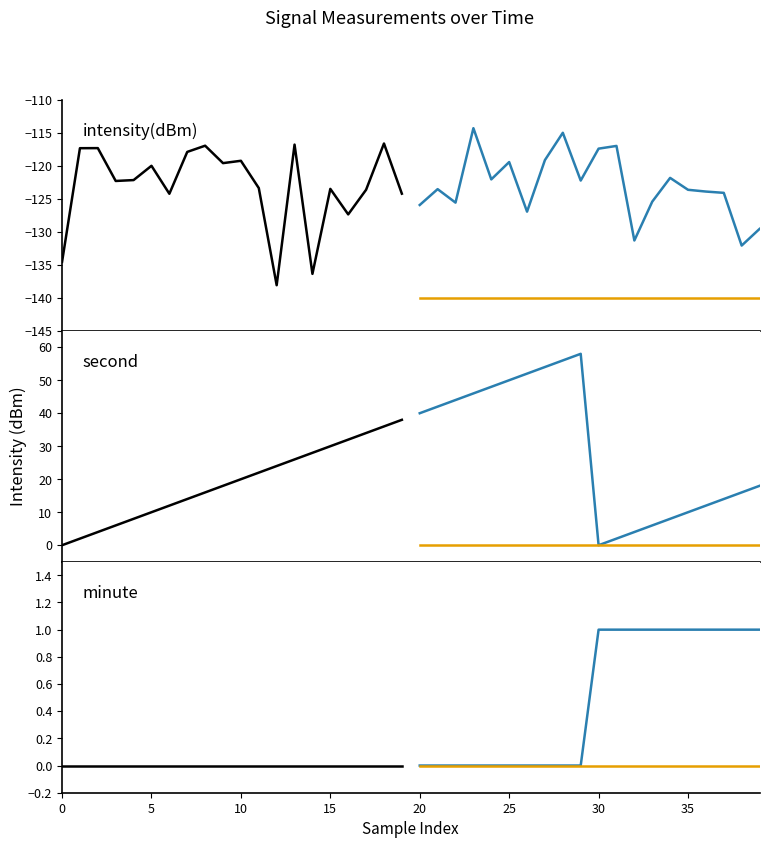

How many series are shown in this chart?

3